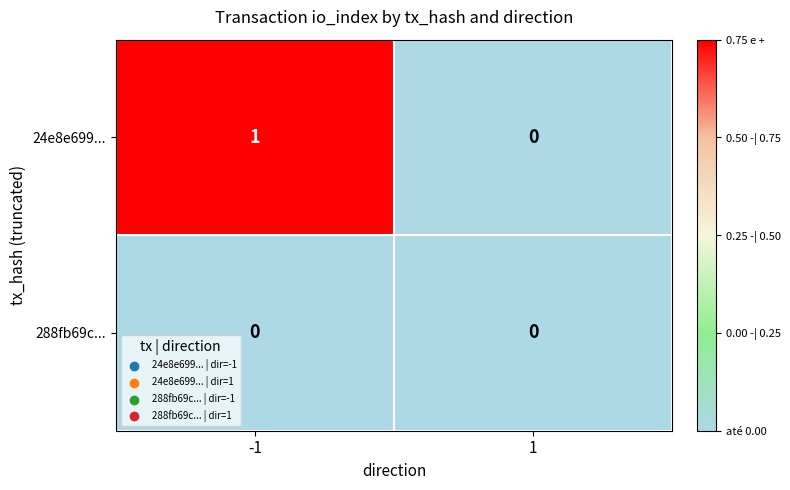

True or false: 24e8e699... has a value of 1 at -1.

True